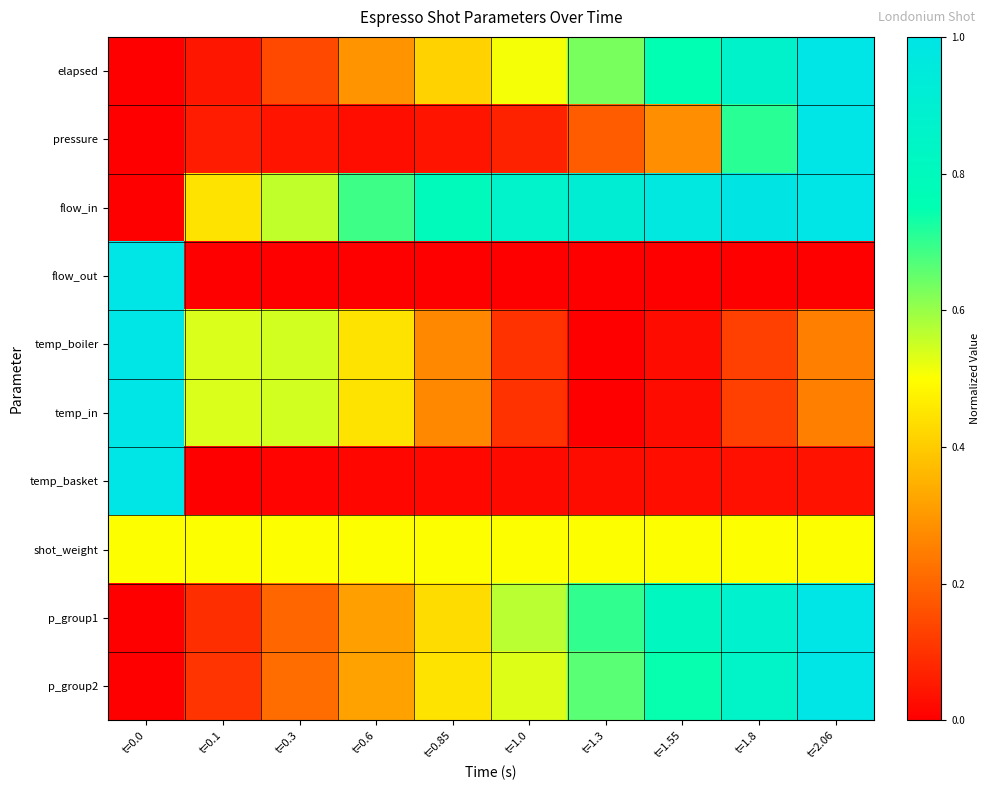

At which category is the sum across all series the highest?

t=2.06